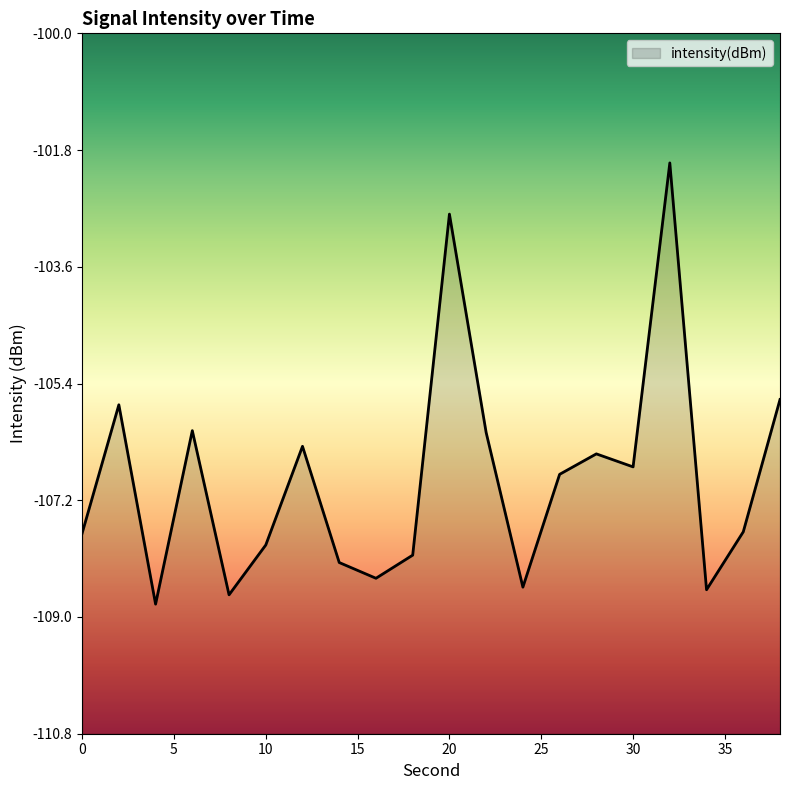

Between 6 and 26, which is larger?

6